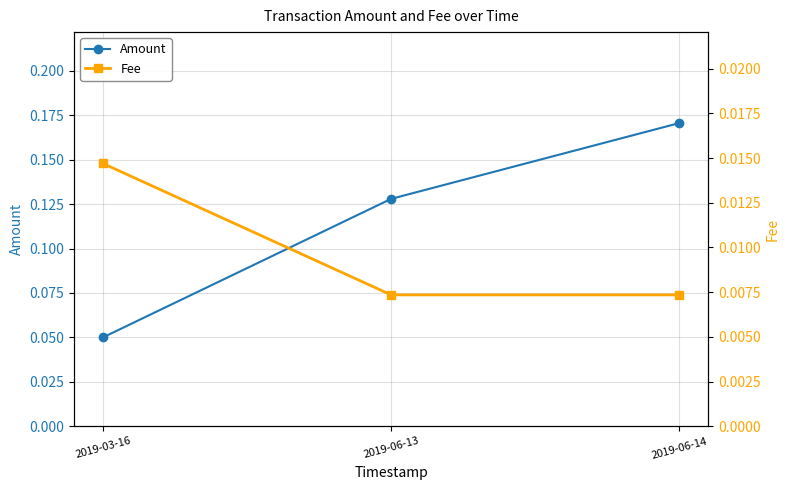

What is the spread (max minus min) of values at 2019-06-13?

0.1